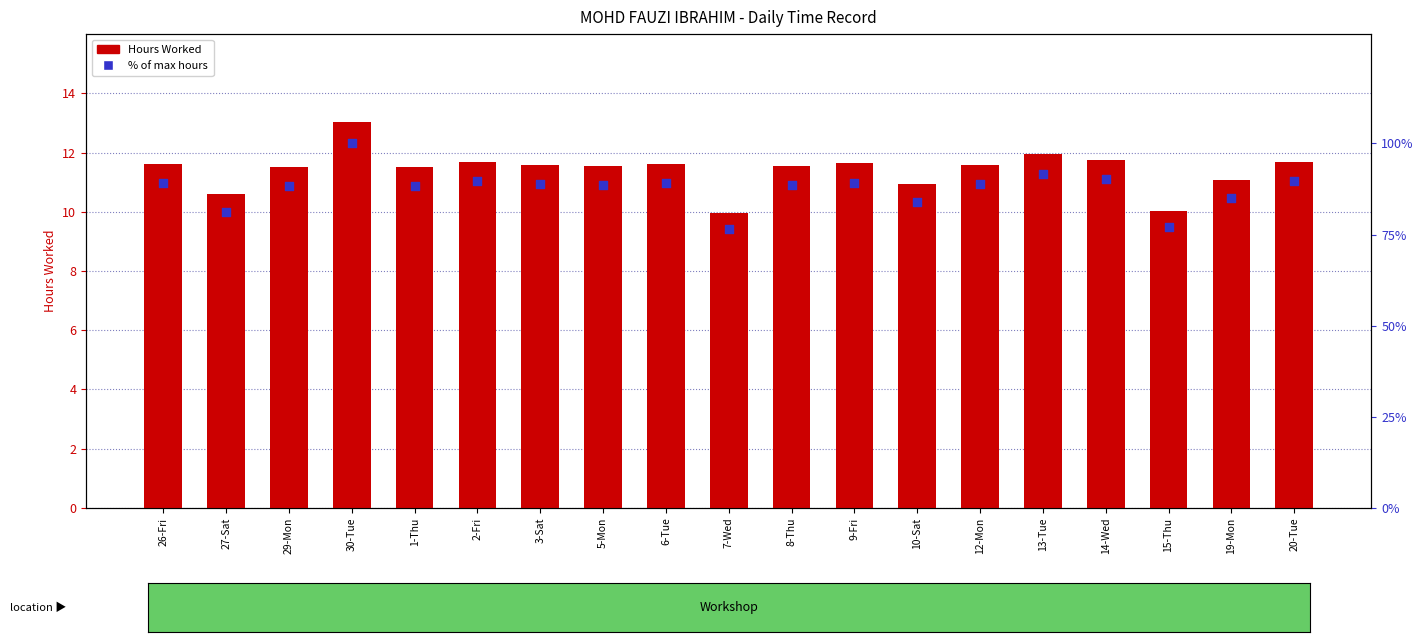

Which series contains the lowest Y value?

Hours Worked